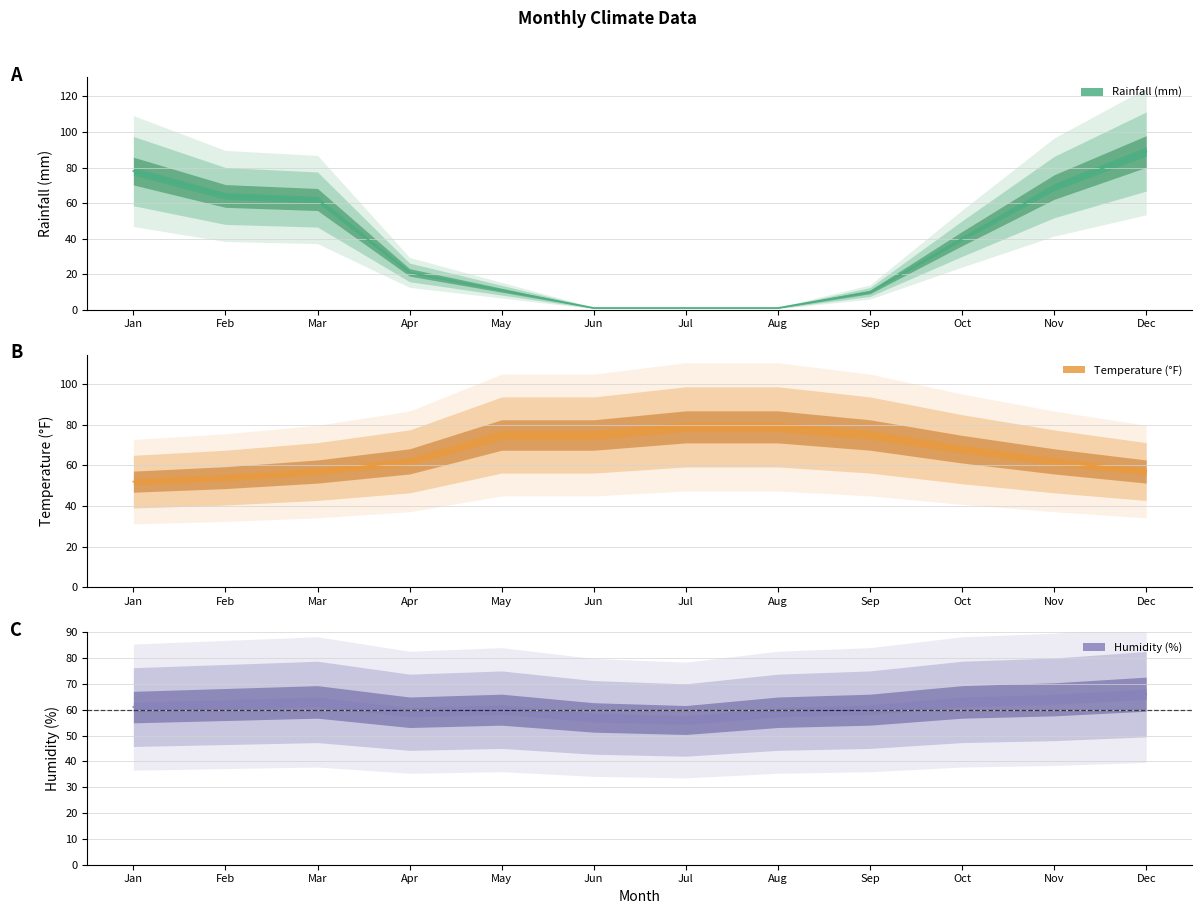

Reading left to right, transcribe all the data shown in this chart.

Rainfall (mm): Jan=78	Feb=64	Mar=62	Apr=21	May=11	Jun=1	Jul=1	Aug=1	Sep=10	Oct=40	Nov=69	Dec=89
Temperature (°F): Jan=52	Feb=54	Mar=57	Apr=62	May=75	Jun=75	Jul=79	Aug=79	Sep=75	Oct=68	Nov=62	Dec=57
Humidity (%): Jan=61	Feb=62	Mar=63	Apr=59	May=60	Jun=57	Jul=56	Aug=59	Sep=60	Oct=63	Nov=64	Dec=66